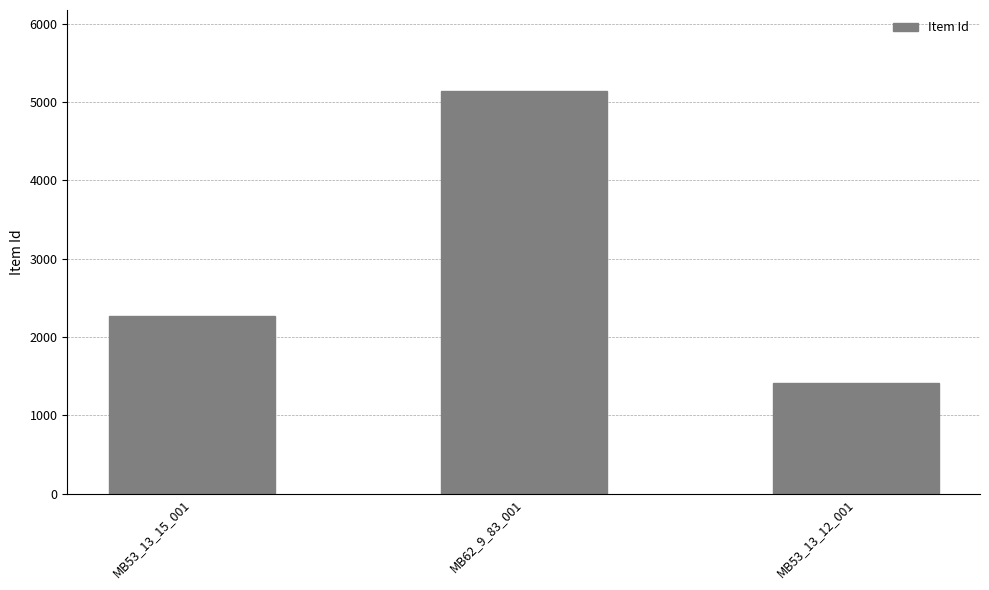

What is the sum of all values?

8816